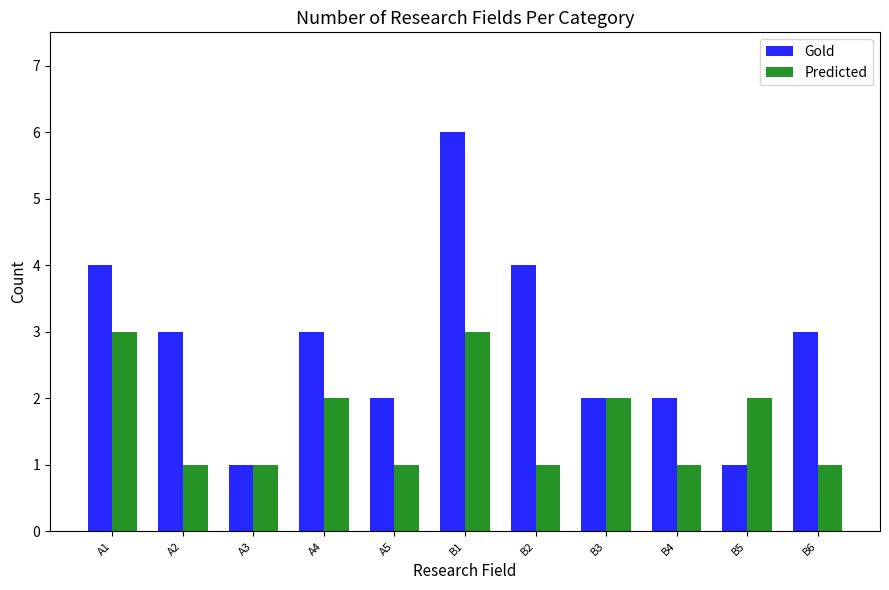

Reading left to right, extract all data points from this chart.

Gold: A1=4	A2=3	A3=1	A4=3	A5=2	B1=6	B2=4	B3=2	B4=2	B5=1	B6=3
Predicted: A1=3	A2=1	A3=1	A4=2	A5=1	B1=3	B2=1	B3=2	B4=1	B5=2	B6=1